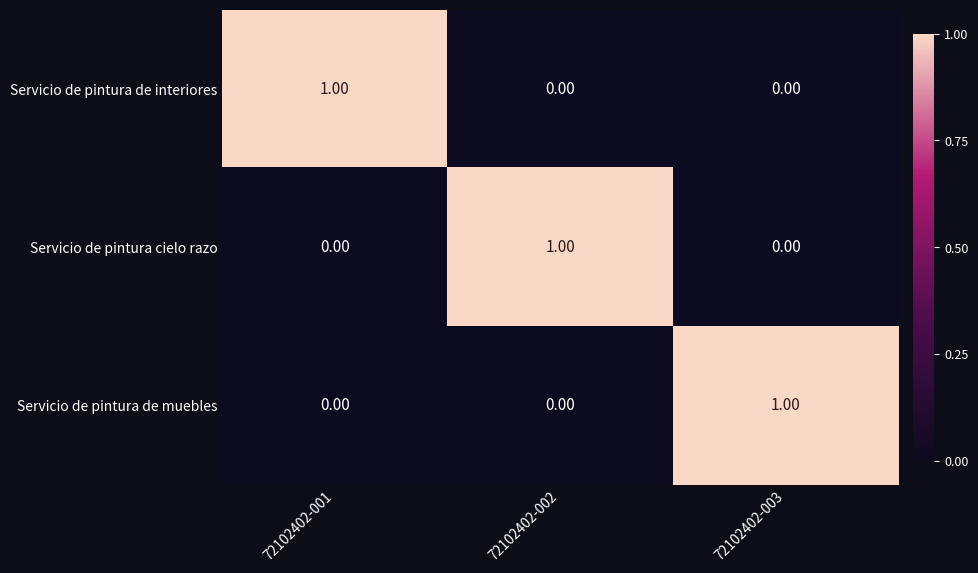

At how many categories does at least one series exceed 0?

3